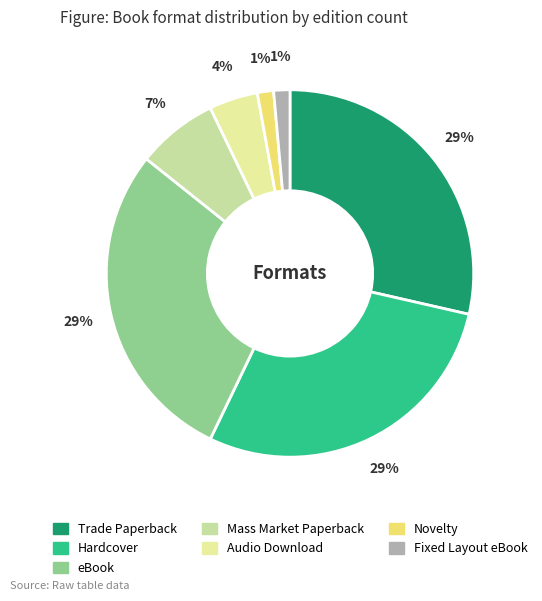

Does any single category account for the majority?

No